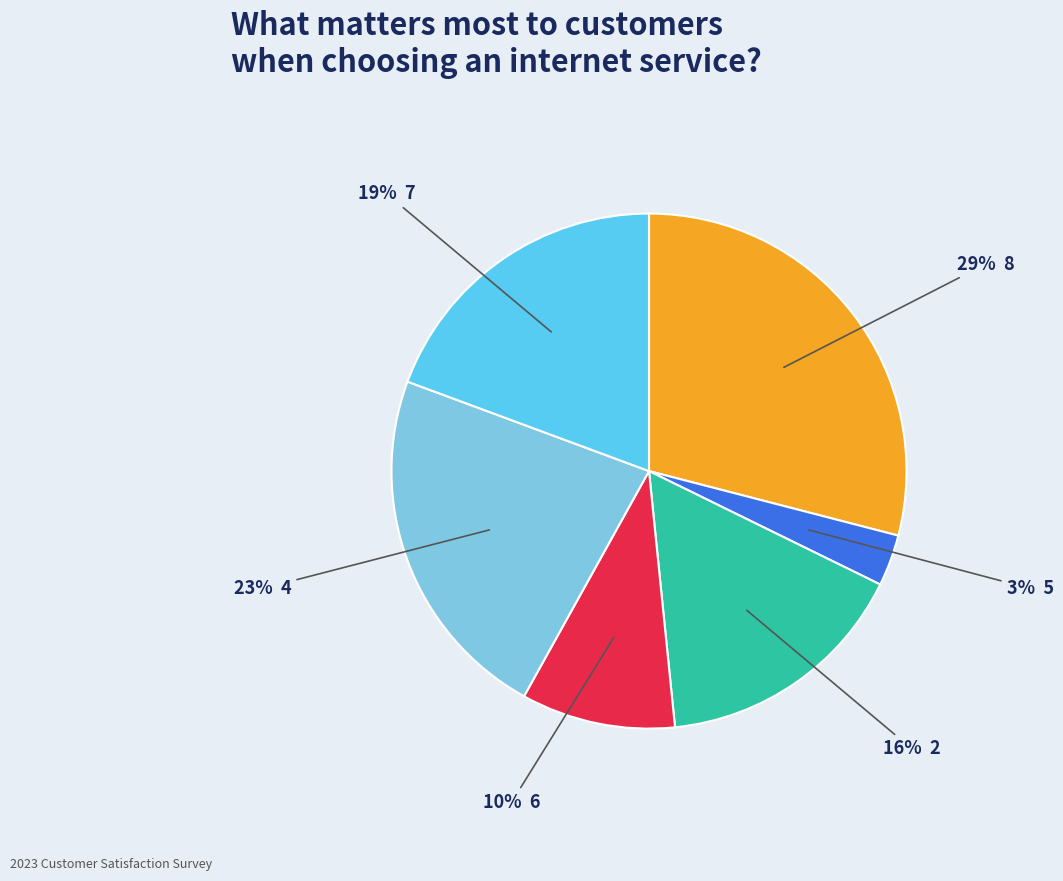

How many segments does this pie chart have?

6